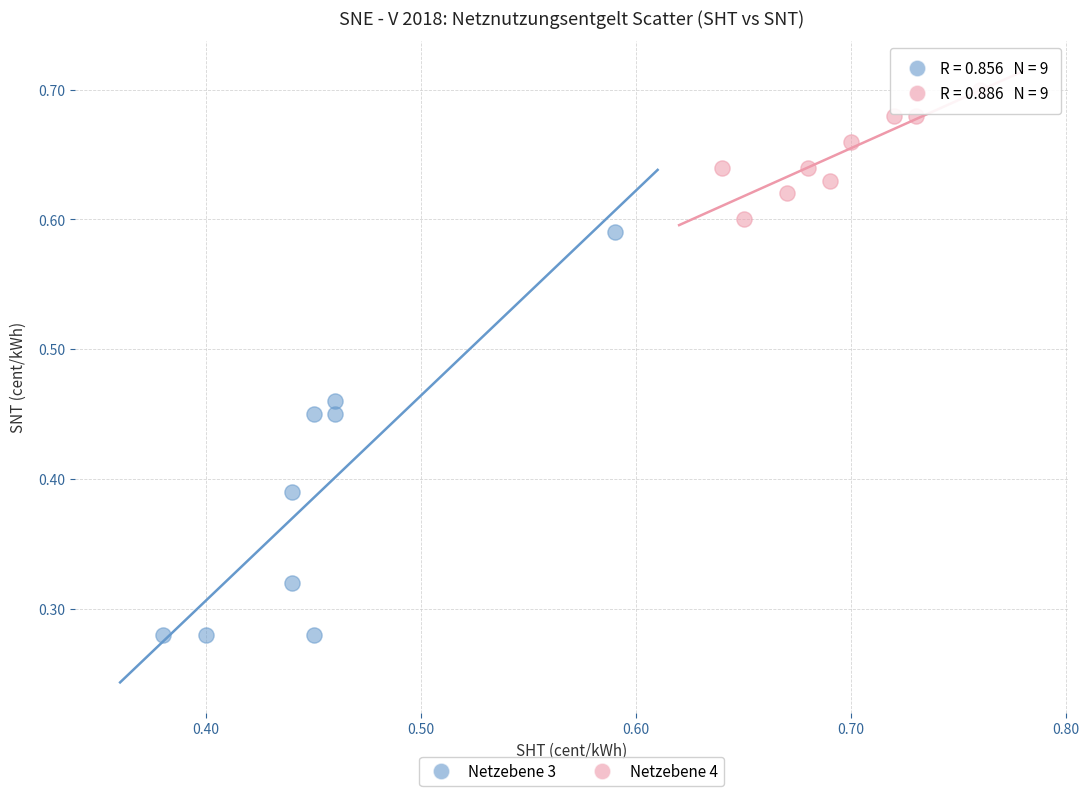

What are all the series names shown in the legend?

Netzebene 3, Netzebene 4